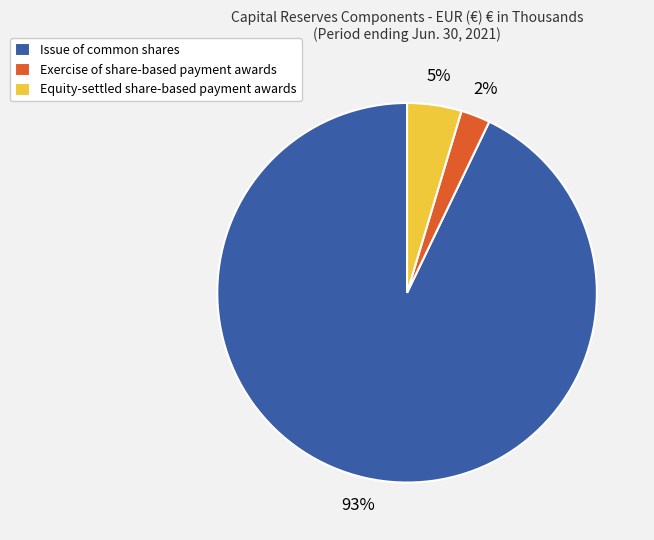

Do Issue of common shares and Exercise of share-based payment awards together represent more than half of the pie?

Yes